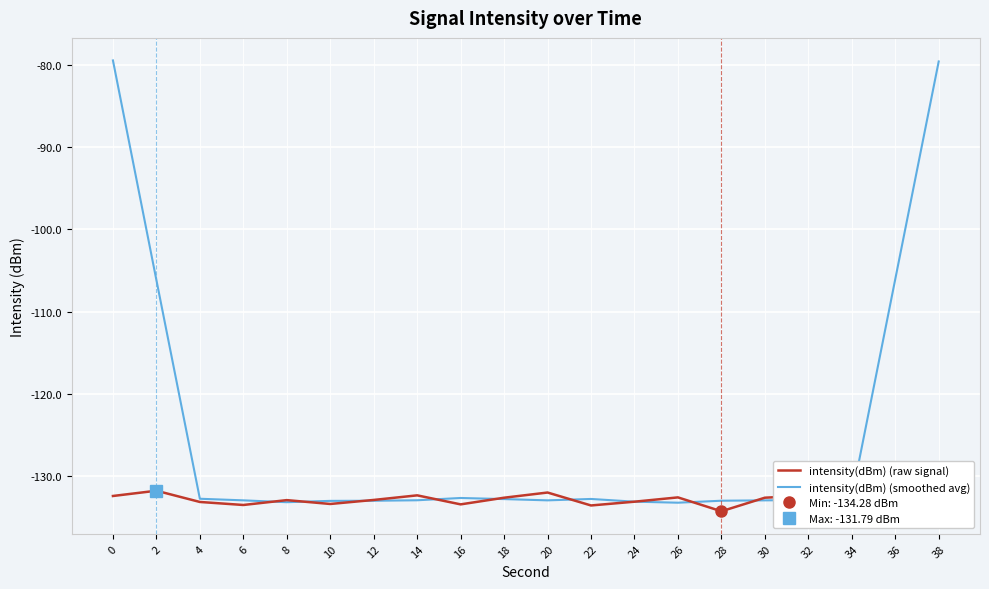

What is the value of the intensity(dBm) (smoothed avg) point at the 14th from the left?

-133.2